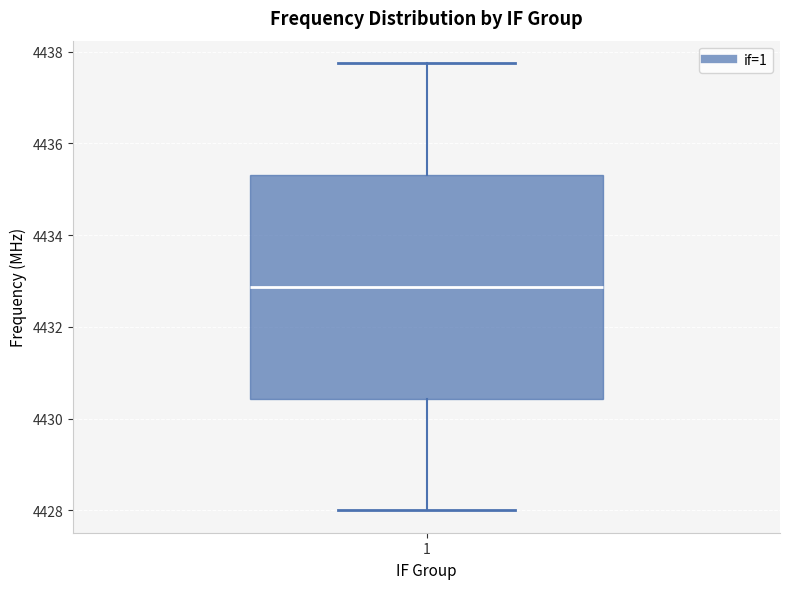

Transcribe this box plot: give where the median line is, the range the box spans, and where the two whiskers end, as read against the y-axis. The values are not printed on the chart, so give them approximately, as read against the axis.

median 4432.8, box 4430.4 to 4435.4, whiskers 4428.0 to 4437.8